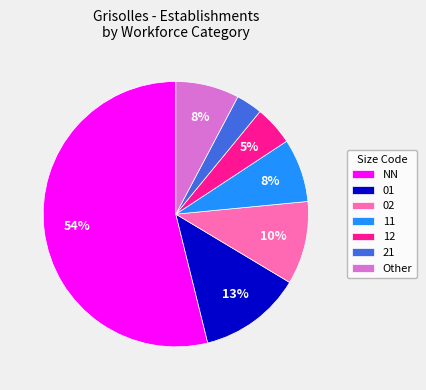

Do Other and NN together represent more than half of the pie?

Yes